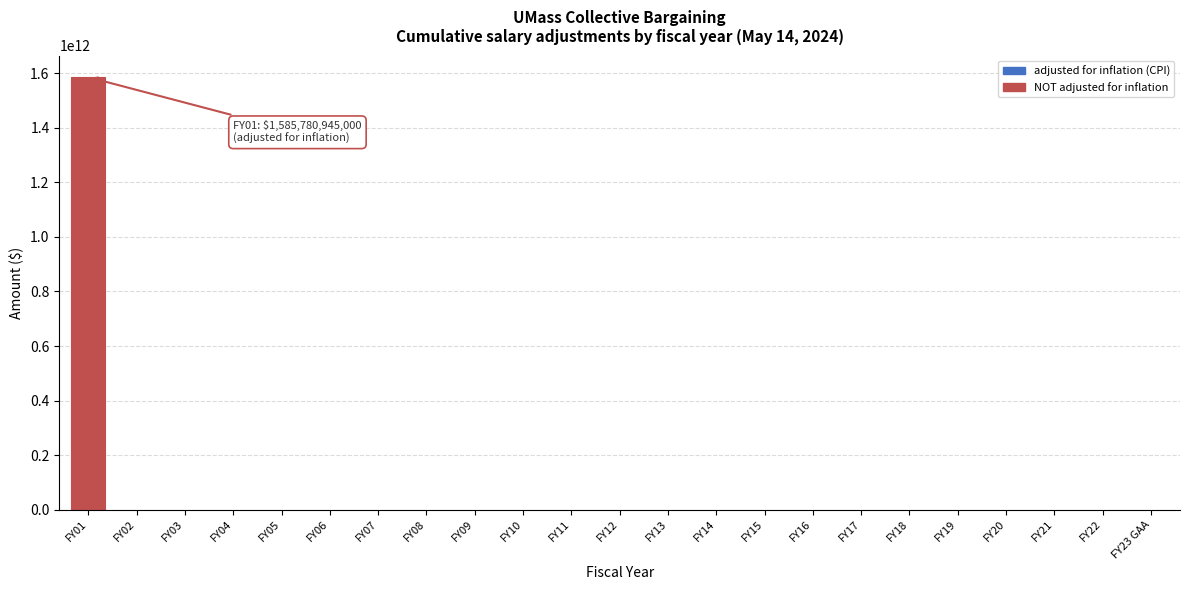

The value at FY08 is 0. True or false?

True